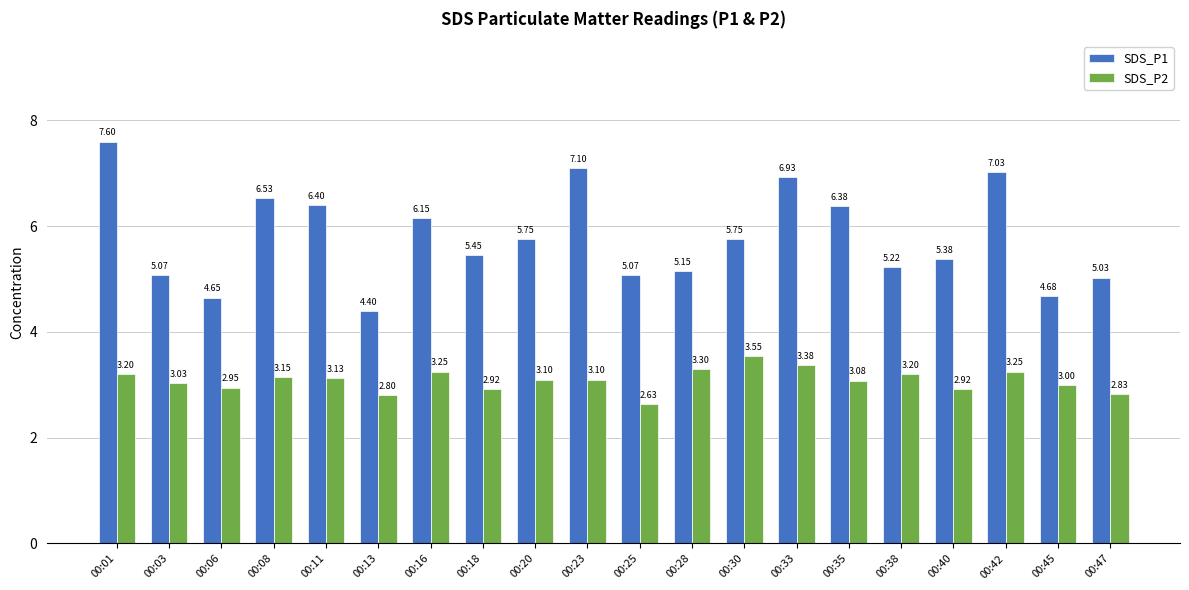

How many data points in SDS_P1 are above 5?

17